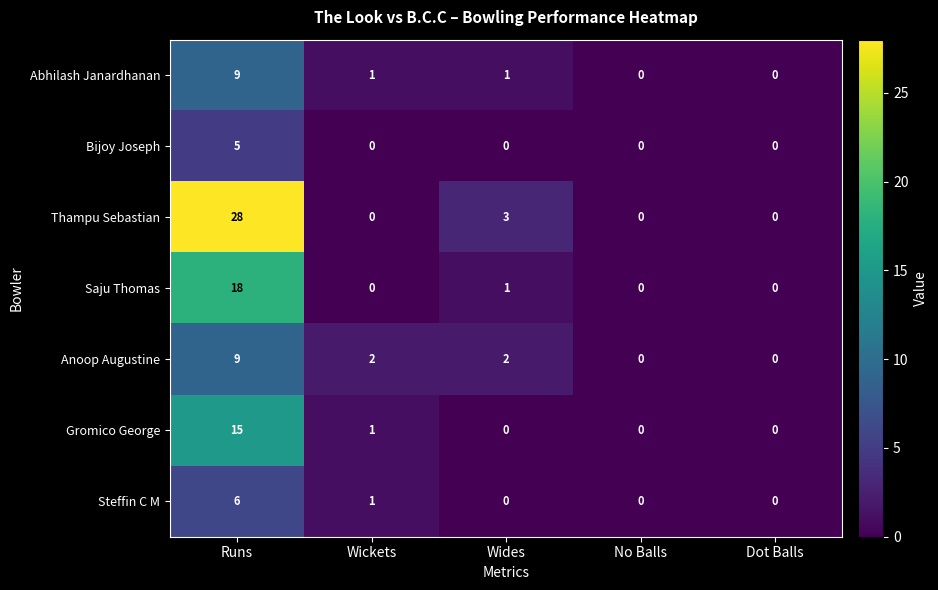

Is the value of Thampu Sebastian at Wides greater than the value of Abhilash Janardhanan at Wides?

Yes